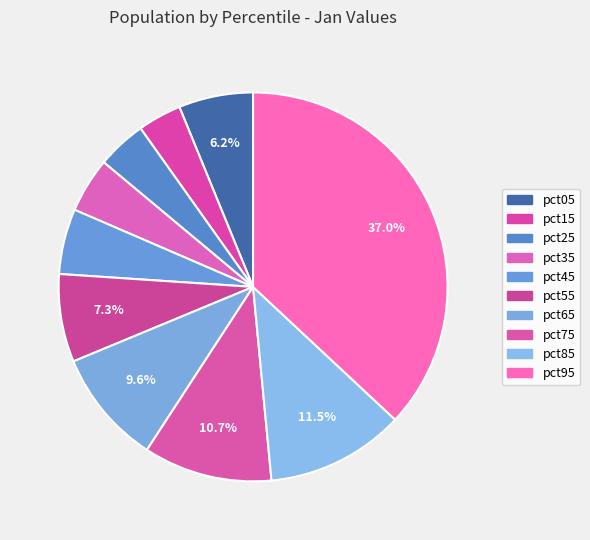

Which category has the smallest portion of the pie?

pct15